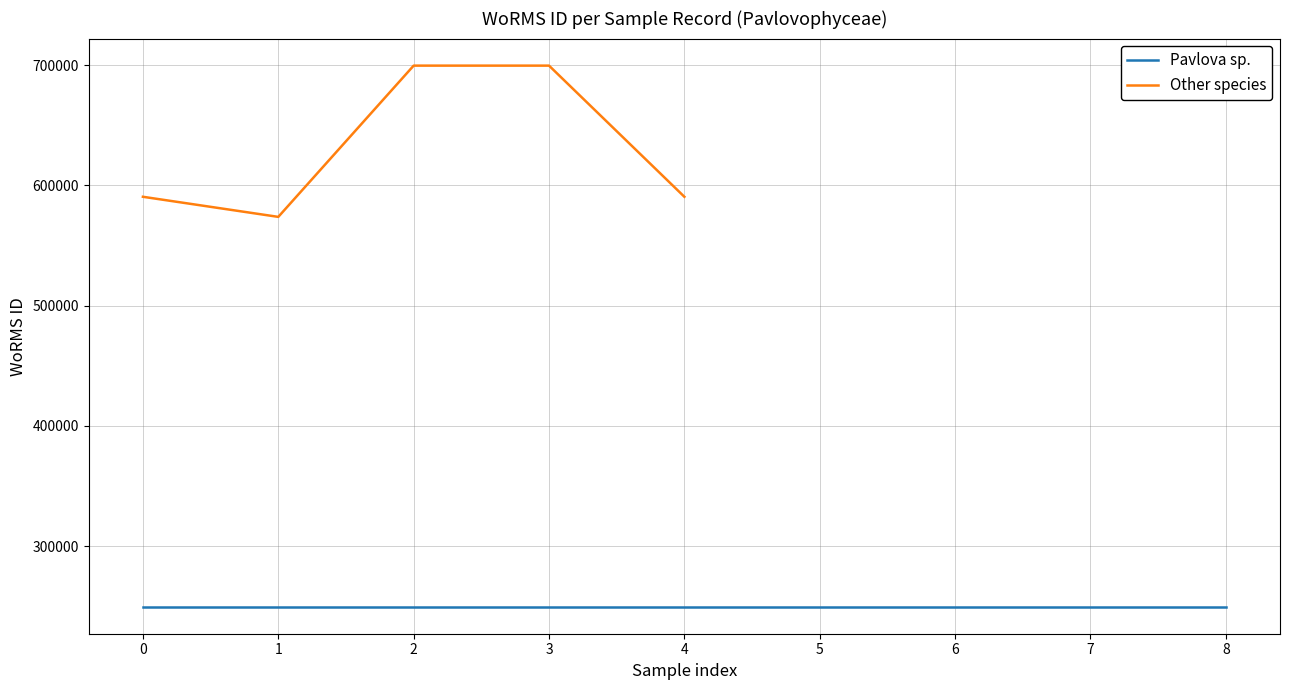

What is the minimum value for Other species?

573853